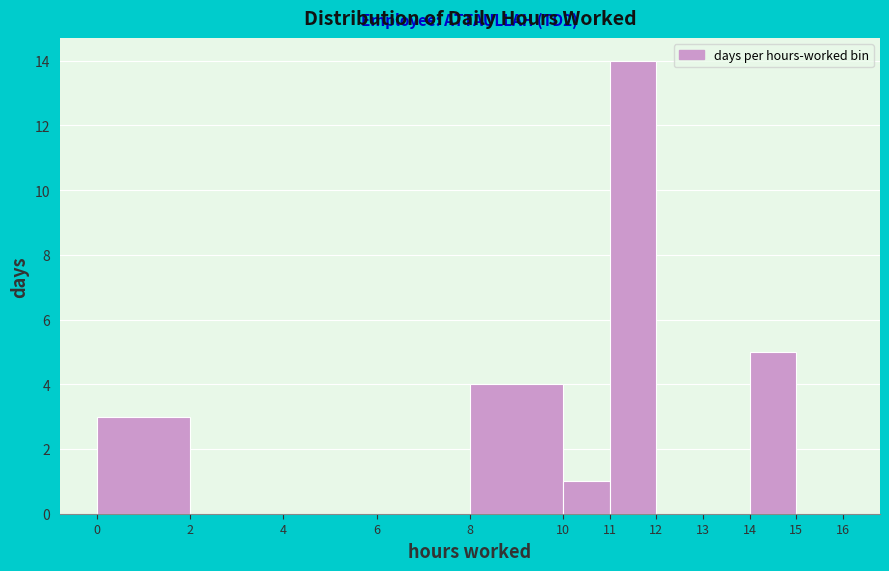

Which range on the x-axis has the tallest bar?

11 to 12